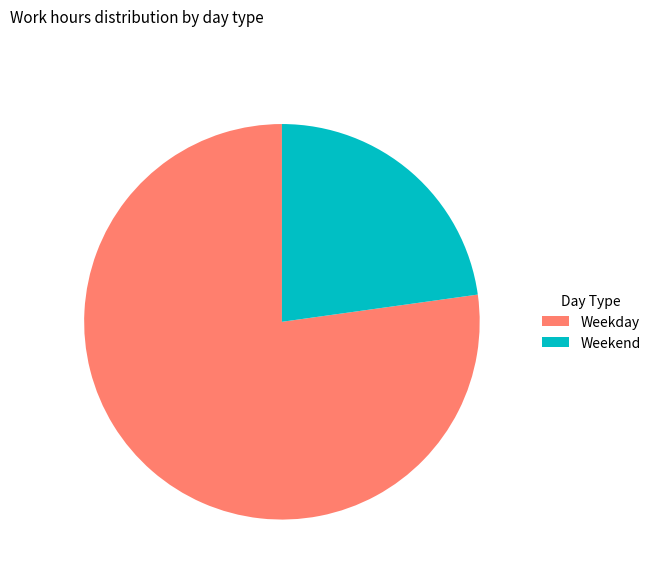

Which category has the biggest portion of the pie?

Weekday